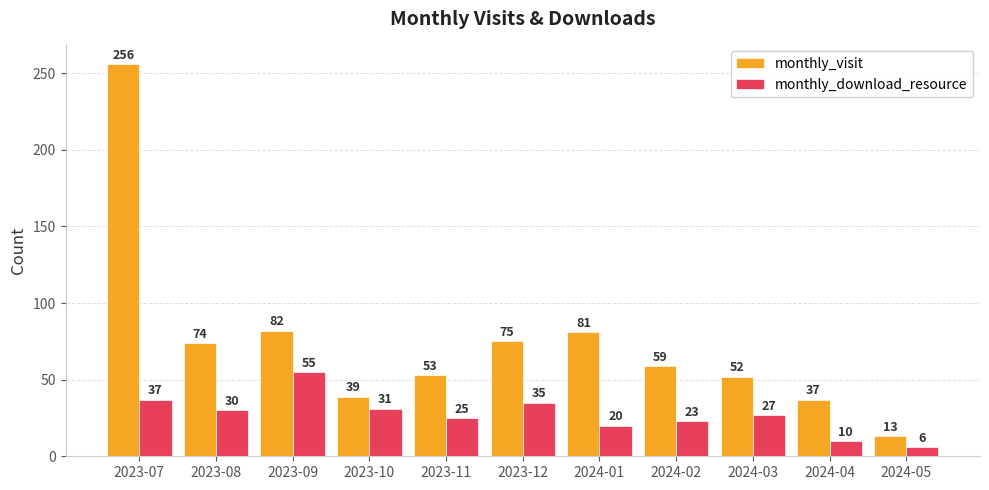

Rank the series by their average value, from highest to lowest.

monthly_visit, monthly_download_resource